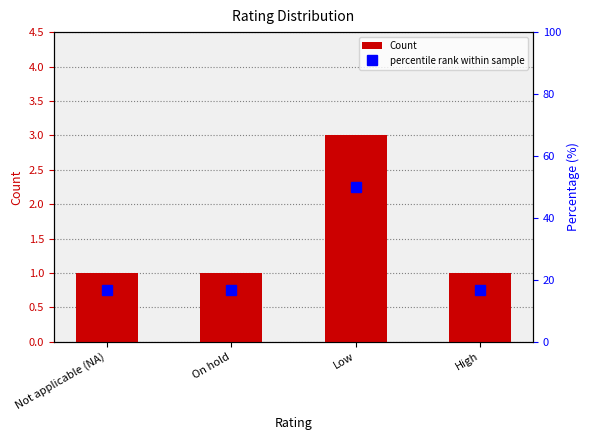

What are all the series names shown in the legend?

Count, percentile rank within sample